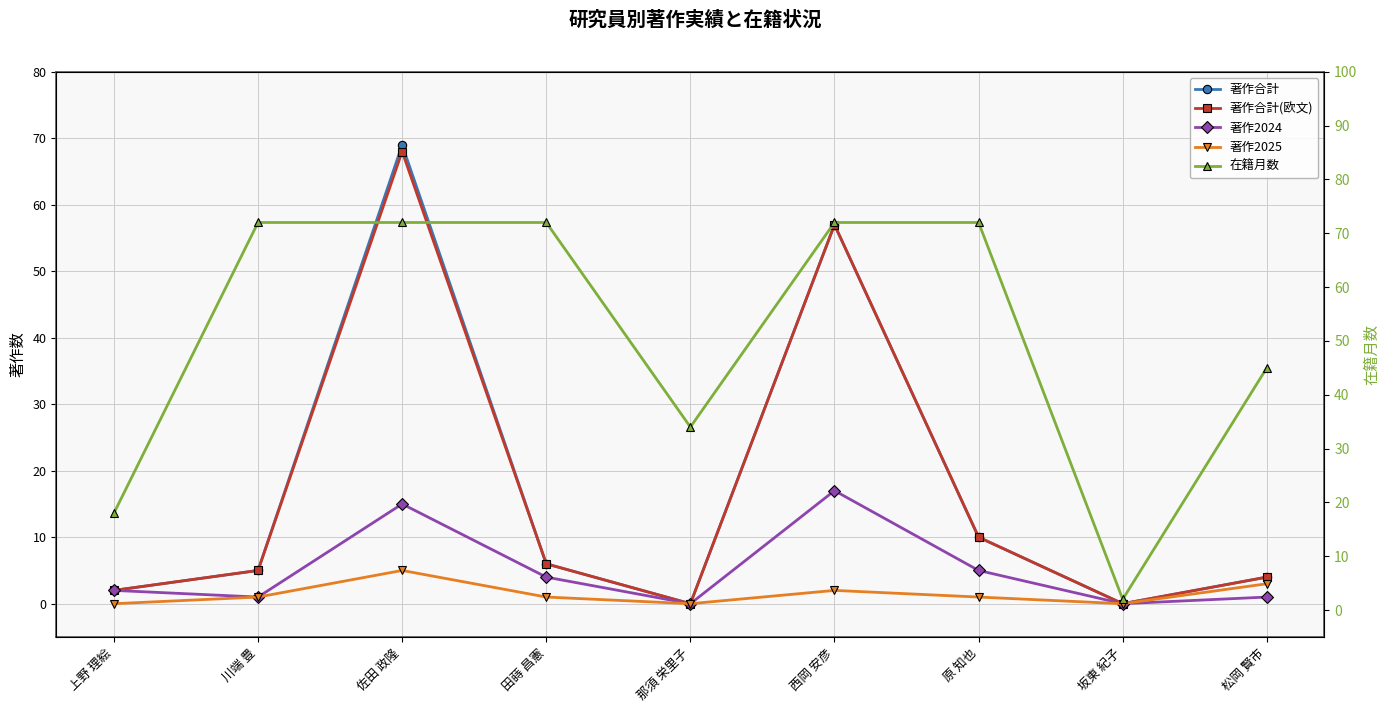

At which label does 著作合計(欧文) reach its peak?

佐田 政隆